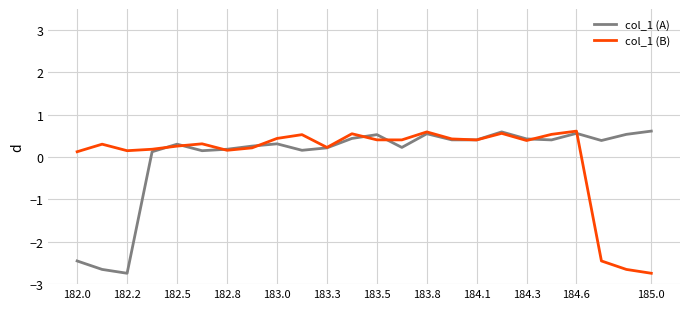

How many values in col_1 (A) are above zero?

21